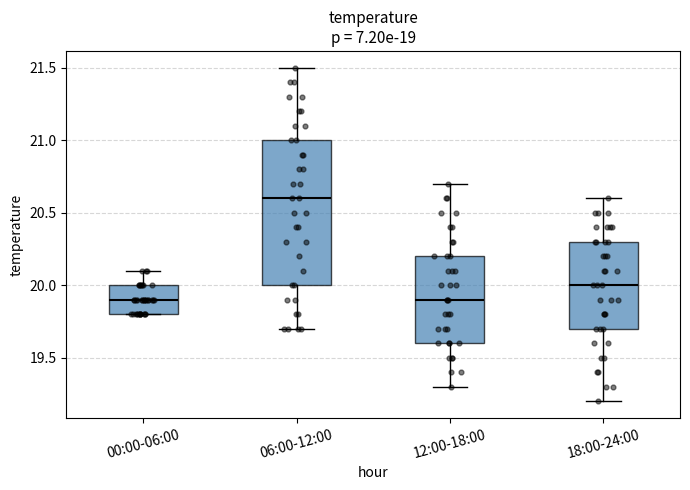

Which box is the tallest, from its lower edge to its upper edge?

06:00-12:00